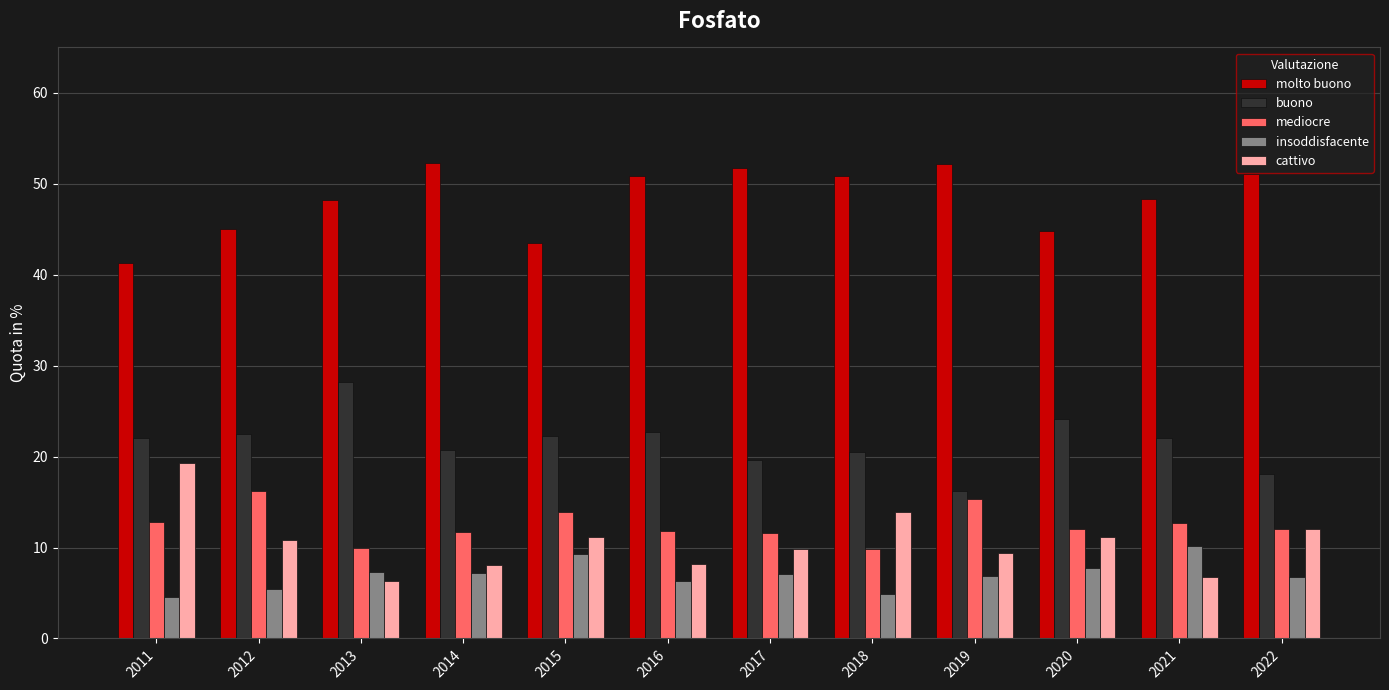

Rank the series by their maximum value, from highest to lowest.

molto buono, buono, cattivo, mediocre, insoddisfacente